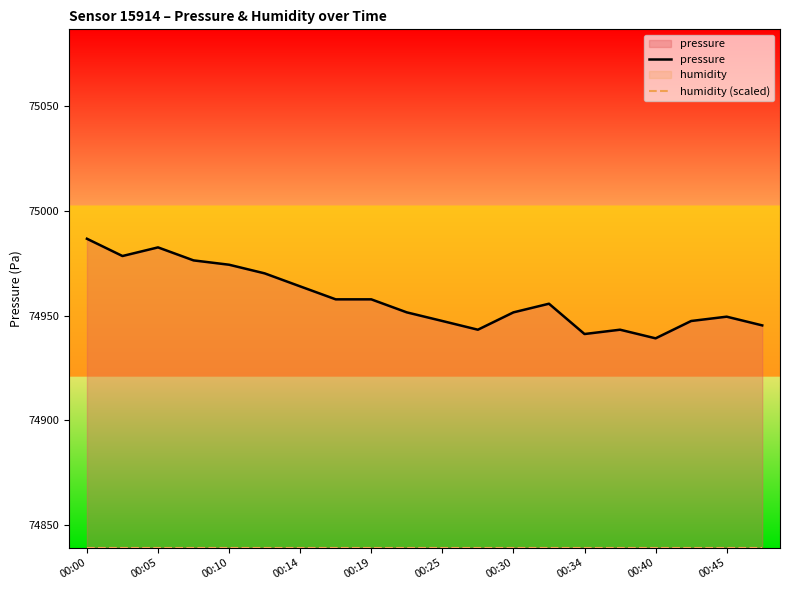

Which series changed the most between 00:14 and 00:45?

pressure